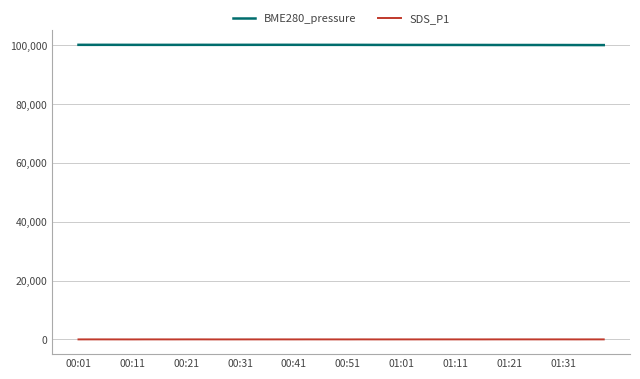

True or false: BME280_pressure and SDS_P1 intersect in this chart.

False